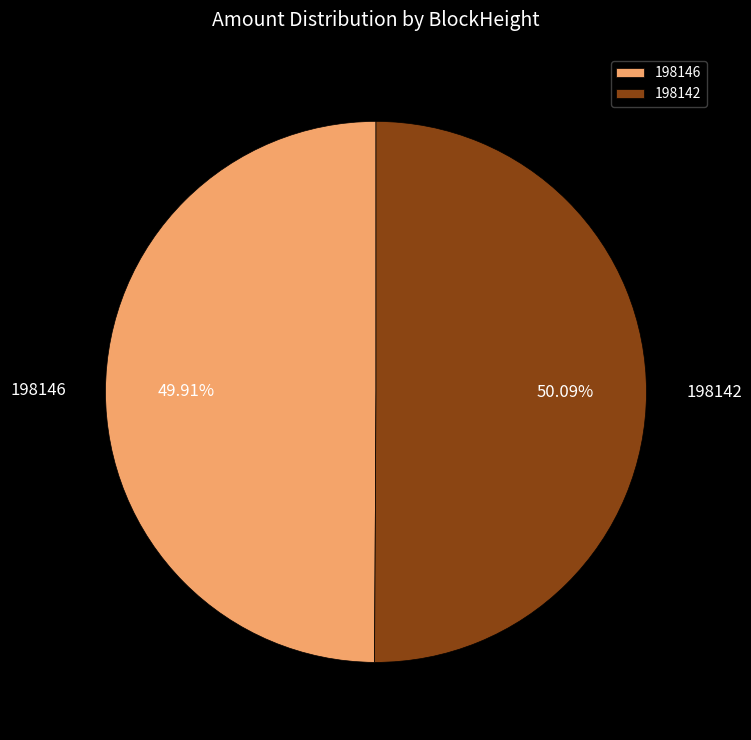

What is the ratio of the value at 198142 to the value at 198146?

1.0